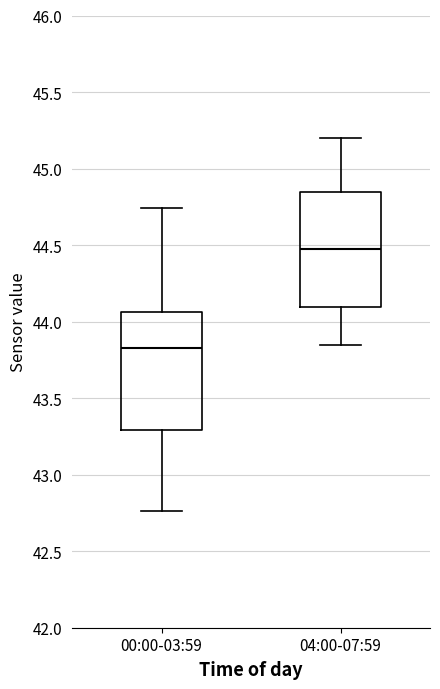

Where does the median line of the box for 04:00-07:59 sit on the y-axis? The values are not printed on the chart, so give them approximately, as read against the axis.

44.50